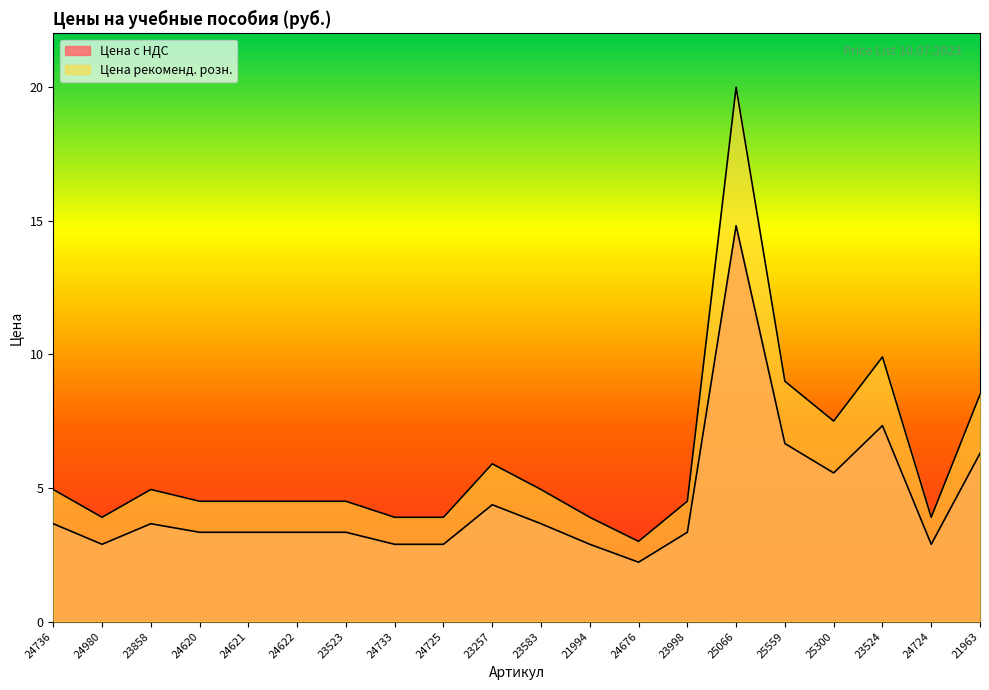

Rank the series at 23524 from lowest to highest value.

Цена с НДС, Цена рекоменд. розн.